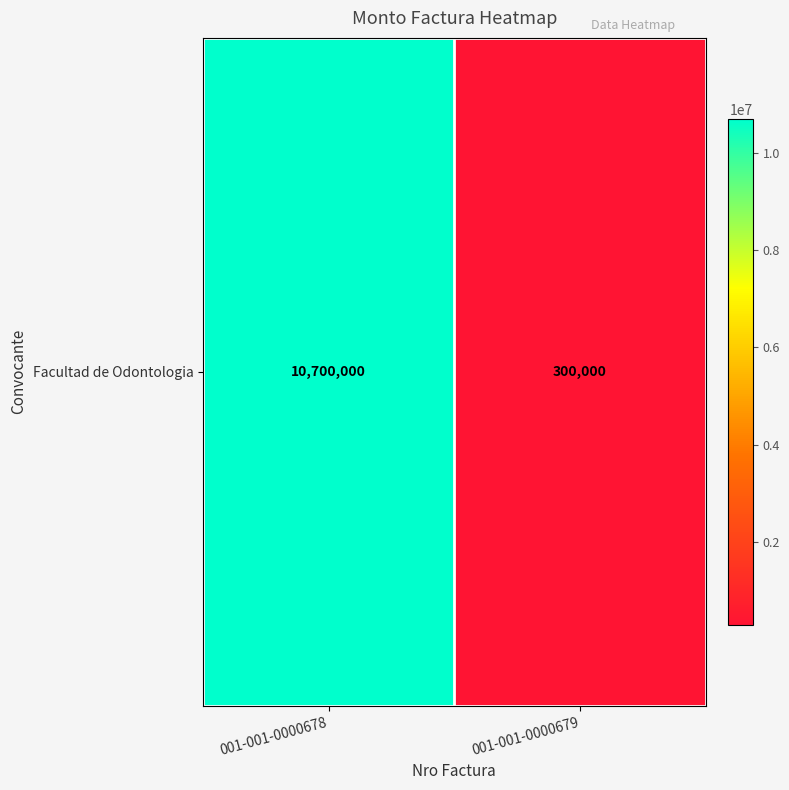

Reading left to right, extract all data points from this chart.

001-001-0000678=10700000	001-001-0000679=300000